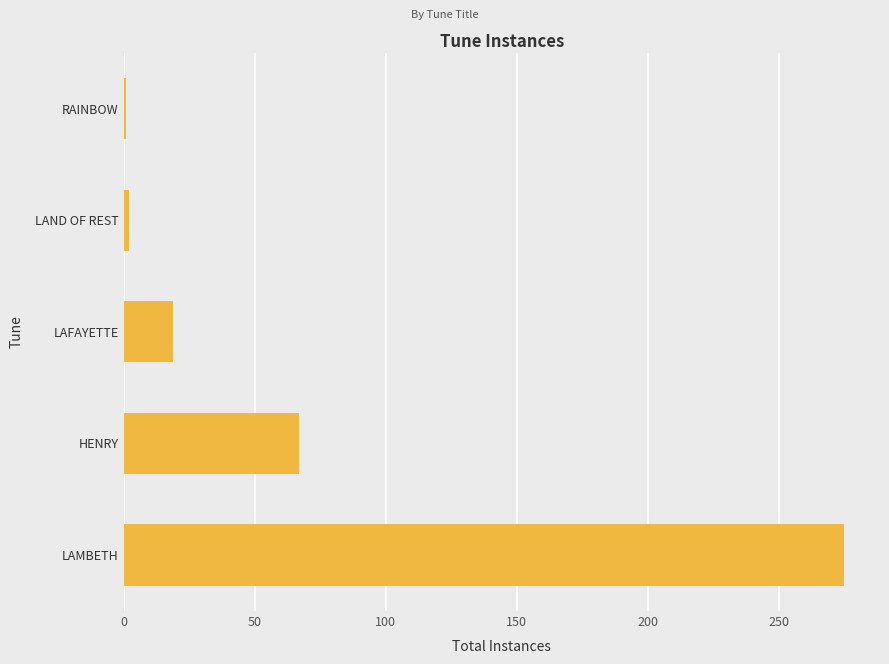

What is the smallest value displayed?

1